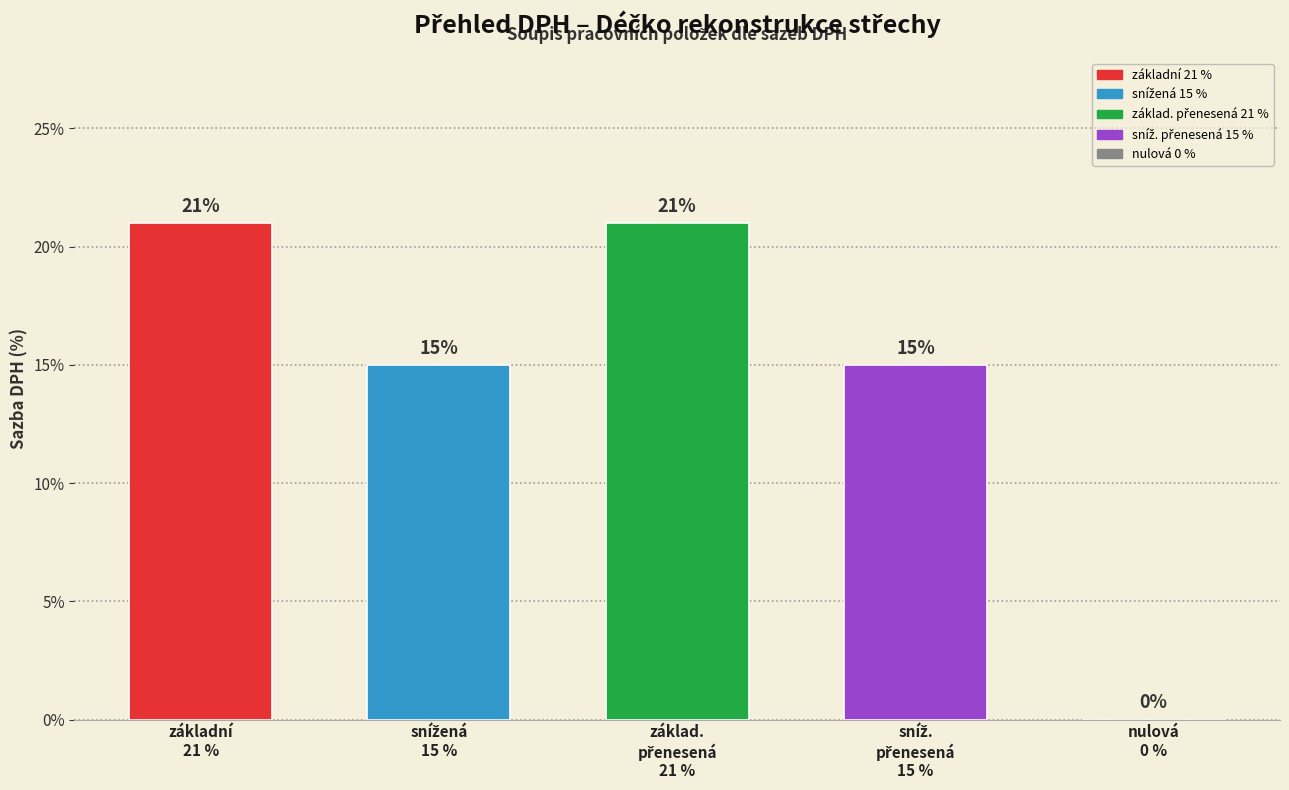

What is the sum of all values?

72